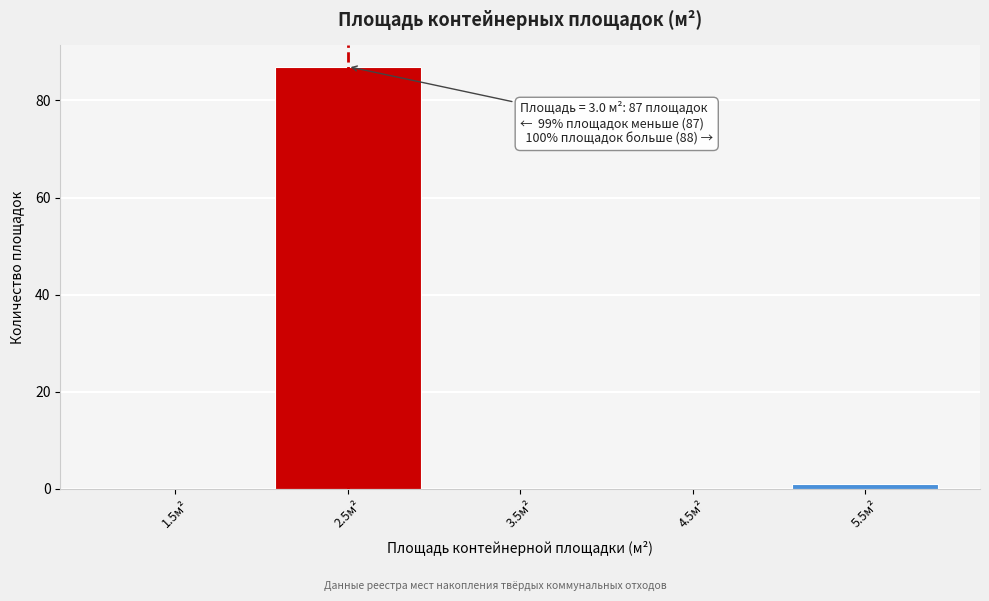

Reading left to right, list all the values displayed in this chart.

1.5м²=0	2.5м²=87	3.5м²=0	4.5м²=0	5.5м²=1